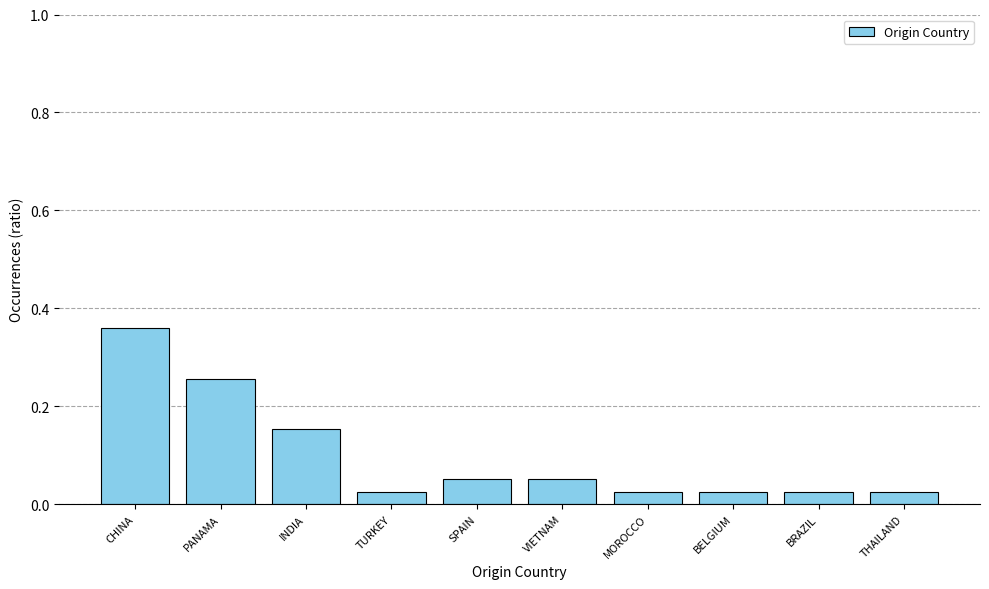

What is the sum of all values?

1.0